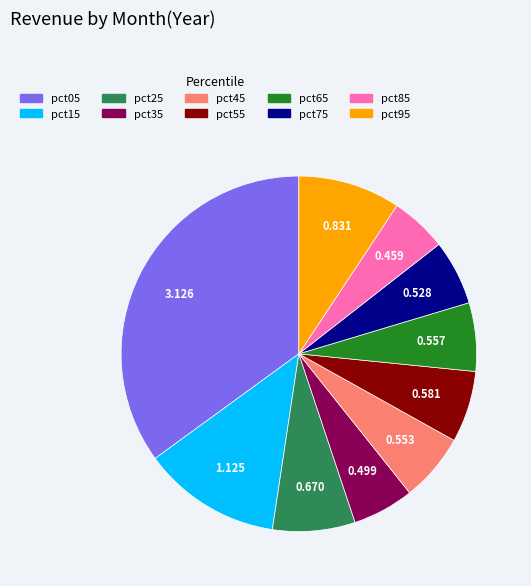

Count the number of slices in the pie.

10